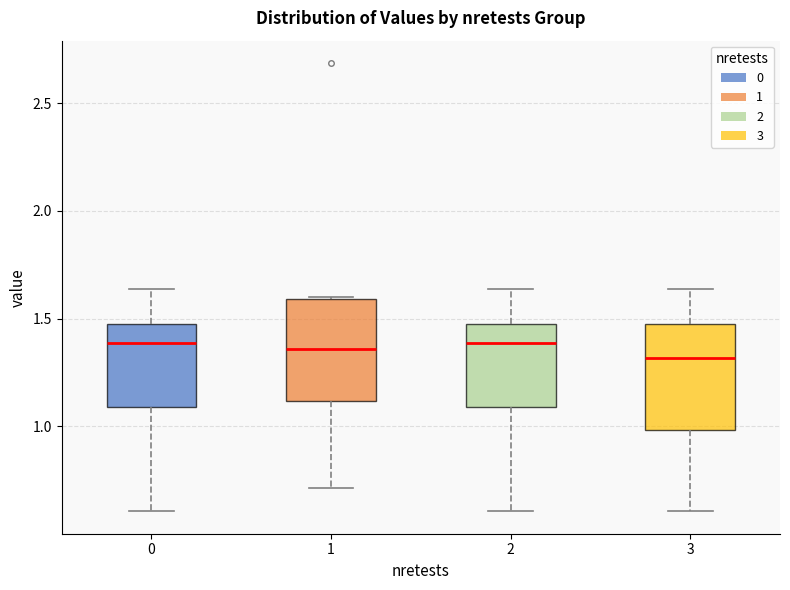

Reading left to right, transcribe this box plot: for each box, give where its median line is, the range the box spans, and where its two whiskers end, as read against the y-axis. The values are not printed on the chart, so give them approximately, as read against the axis.

0: median 1.40, box 1.10 to 1.50, whiskers 0.60 to 1.65
1: median 1.35, box 1.10 to 1.60, whiskers 0.70 to 1.60
2: median 1.40, box 1.10 to 1.50, whiskers 0.60 to 1.65
3: median 1.30, box 1.00 to 1.50, whiskers 0.60 to 1.65